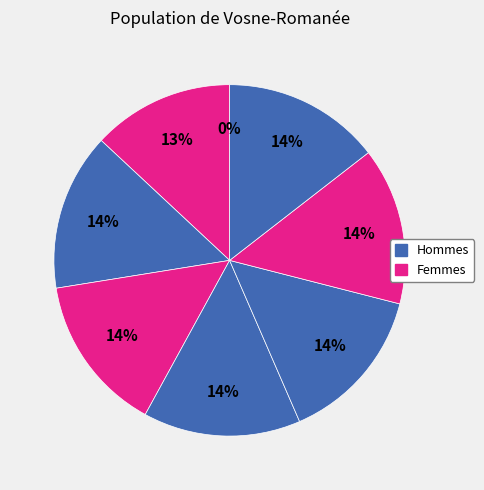

To the nearest percent, what percentage of the pie is 100?

14%